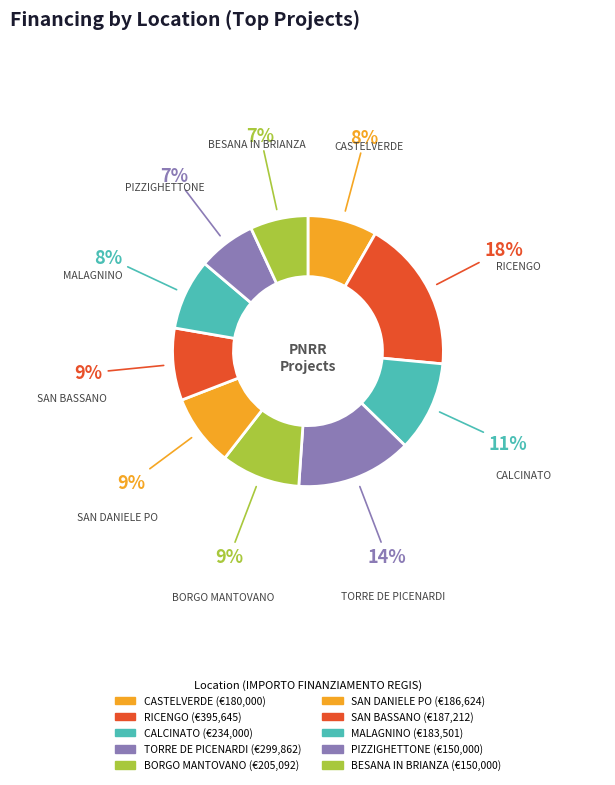

How many segments does this pie chart have?

10